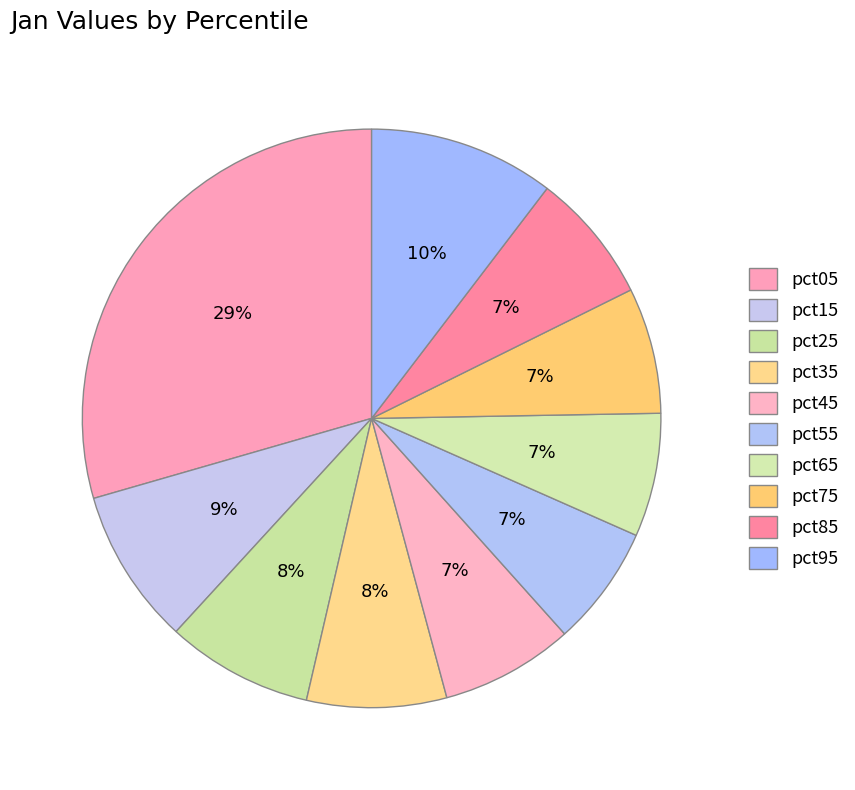

How many slices are in this pie chart?

10